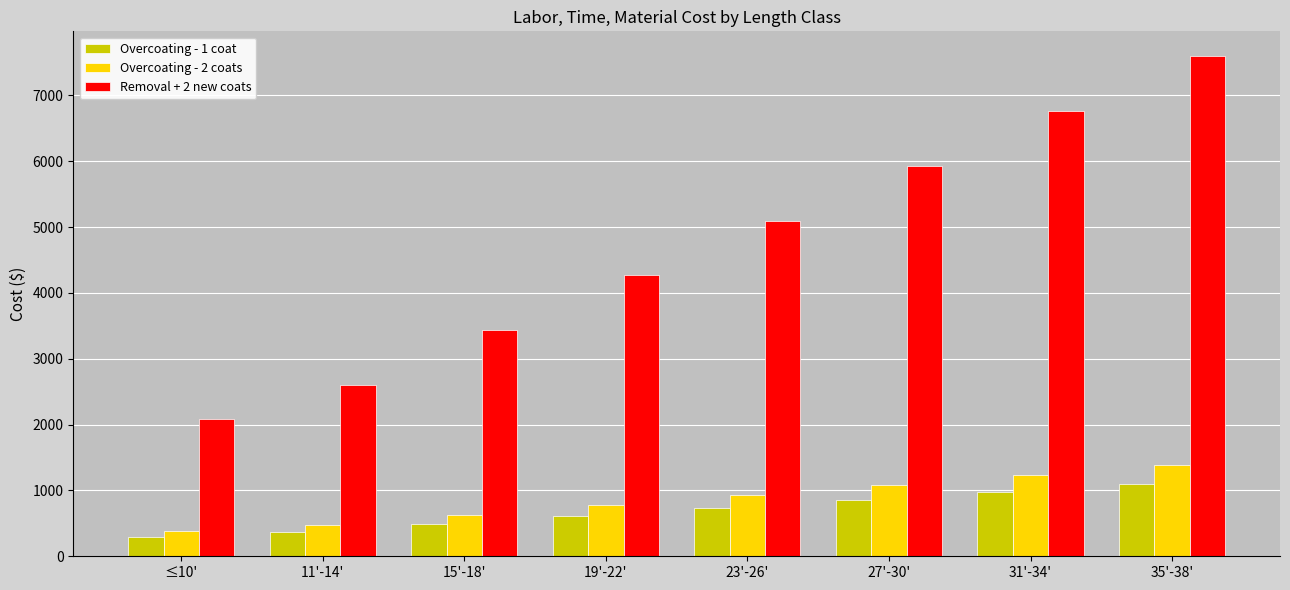

Rank the series by their maximum value, from highest to lowest.

Removal + 2 new coats, Overcoating - 2 coats, Overcoating - 1 coat